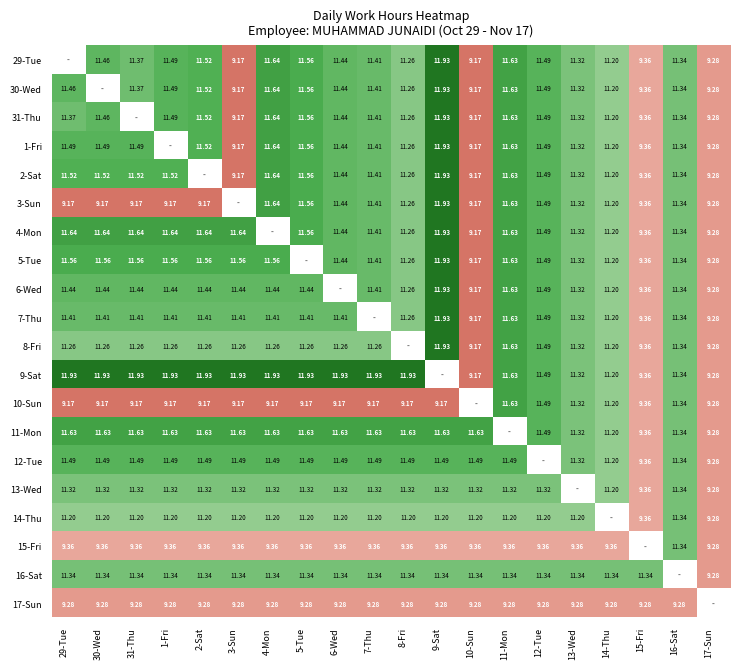

The 15-Fri series shows 4.5 at 7-Thu. True or false?

False